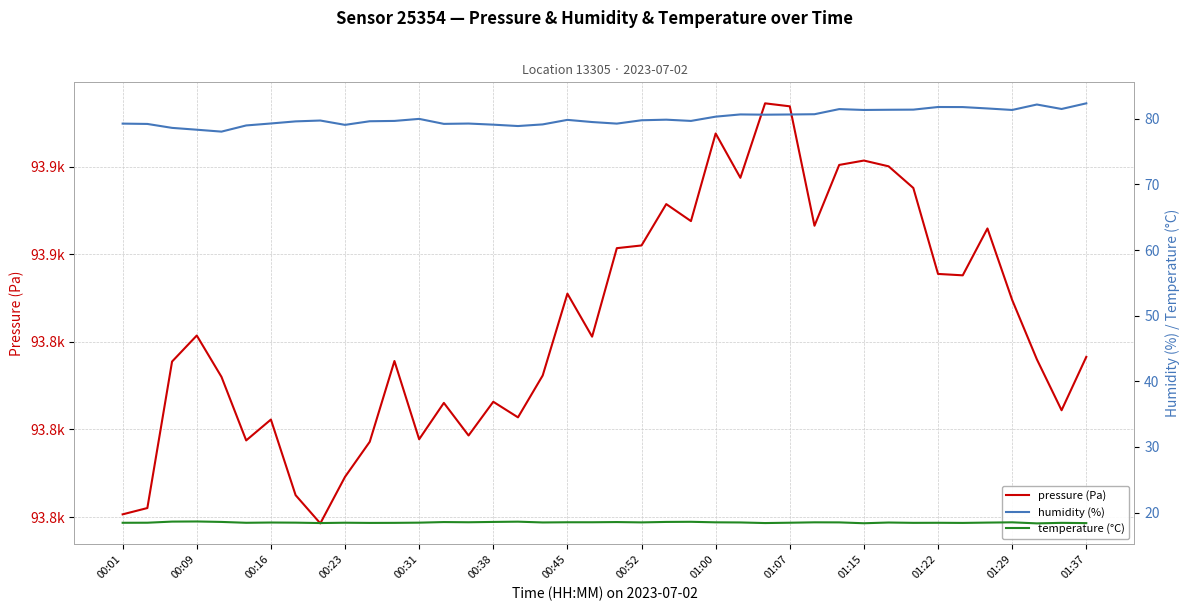

What is the average value of the pressure (Pa) series?

93852.2